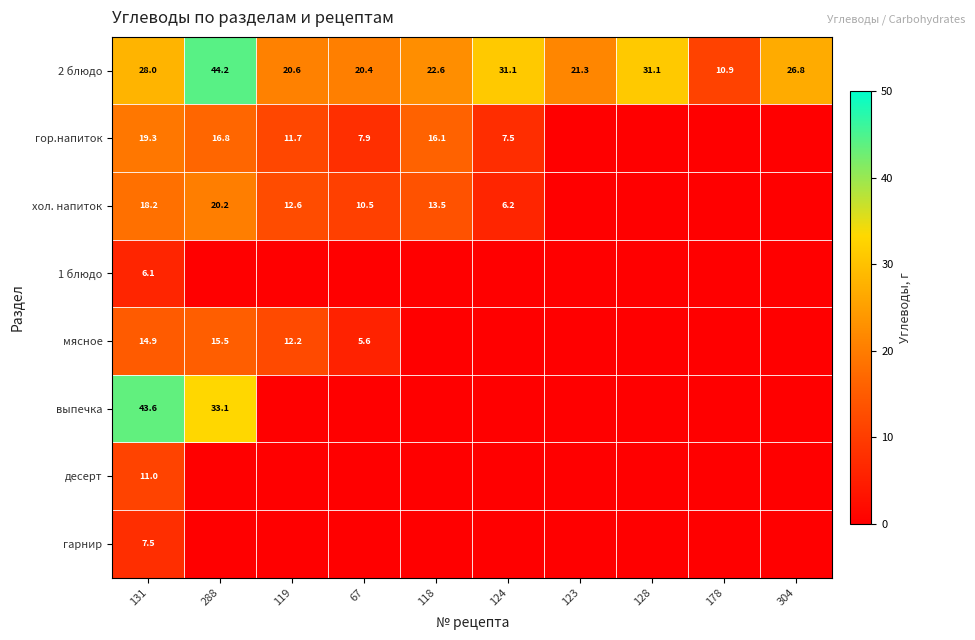

Is the value of десерт at 131 greater than the value of хол. напиток at 288?

No